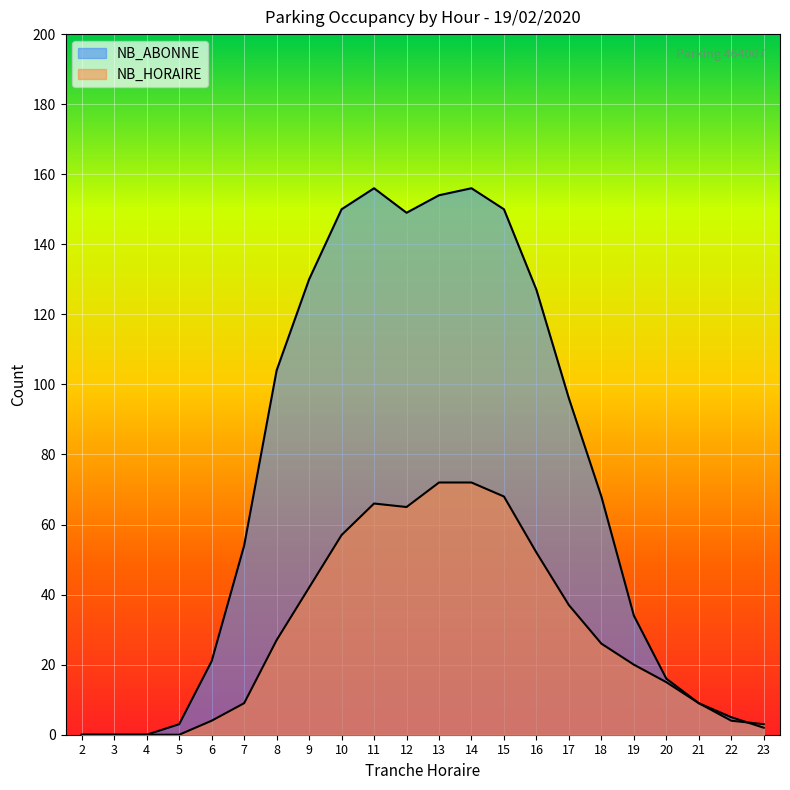

Which series ends up on top after the final intersection of NB_ABONNE and NB_HORAIRE?

NB_HORAIRE